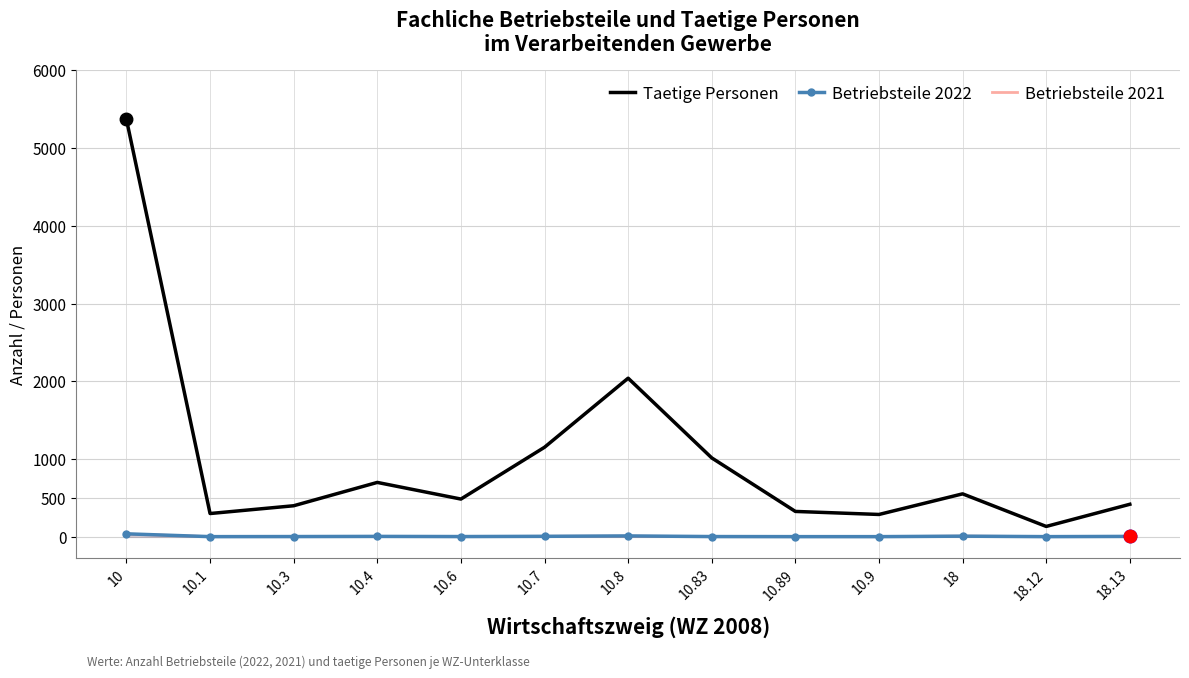

Reading left to right, what are all the values shown in this chart?

Taetige Personen: 10=5366	10.1=300	10.3=400	10.4=700	10.6=486	10.7=1152	10.8=2040	10.83=1015	10.89=327	10.9=288	18=553	18.12=134	18.13=419
Betriebsteile 2022: 10=39	10.1=3	10.3=4	10.4=6	10.6=4	10.7=7	10.8=12	10.83=4	10.89=3	10.9=3	18=9	18.12=3	18.13=6
Betriebsteile 2021: 10=36	10.1=3	10.3=4	10.4=6	10.6=4	10.7=7	10.8=9	10.83=3	10.89=3	10.9=3	18=9	18.12=4	18.13=5